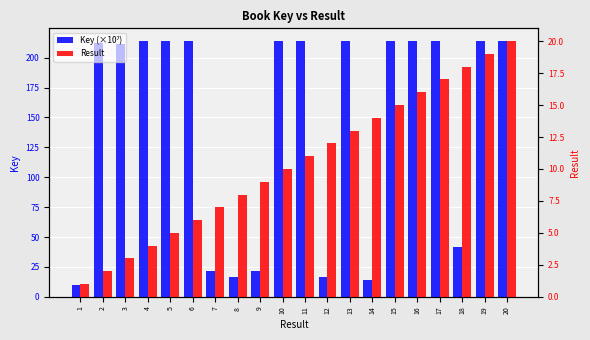

Reading right to left, extract all data points from this chart.

Key (×10⁷): 20=213.8	19=213.8	18=41.3	17=213.8	16=213.8	15=213.8	14=14.1	13=213.8	12=16.9	11=213.8	10=213.8	9=21.8	8=16.9	7=21.8	6=213.8	5=213.8	4=213.8	3=211.3	2=211.9	1=10.1
Result: 20=20.0	19=19.0	18=18.0	17=17.0	16=16.0	15=15.0	14=14.0	13=13.0	12=12.0	11=11.0	10=10.0	9=9.0	8=8.0	7=7.0	6=6.0	5=5.0	4=4.0	3=3.0	2=2.0	1=1.0